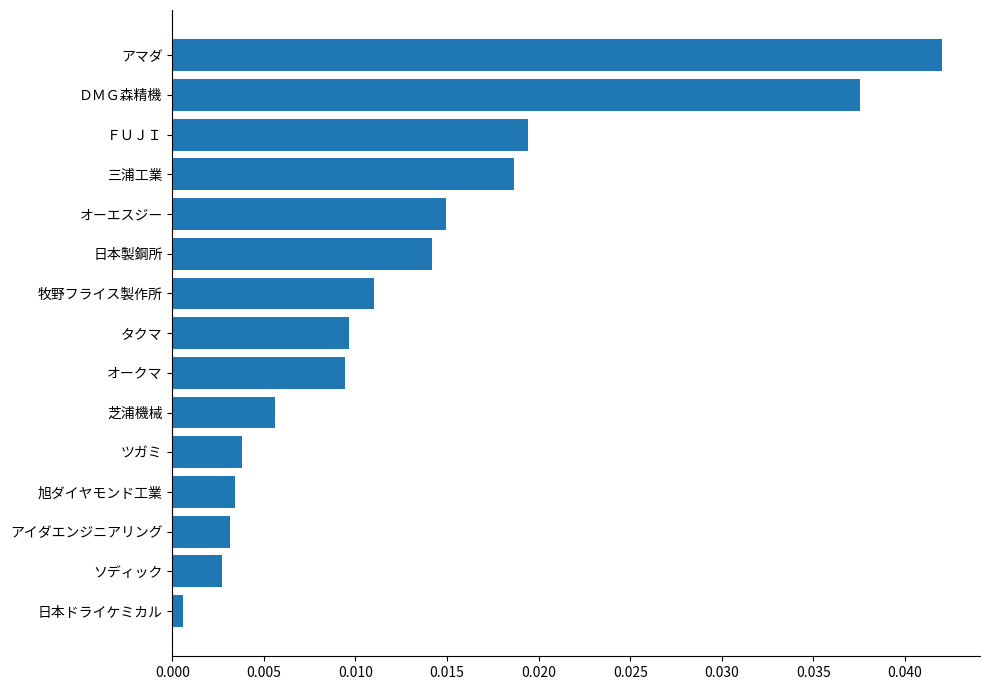

At which label is the value closest to 0?

日本ドライケミカル